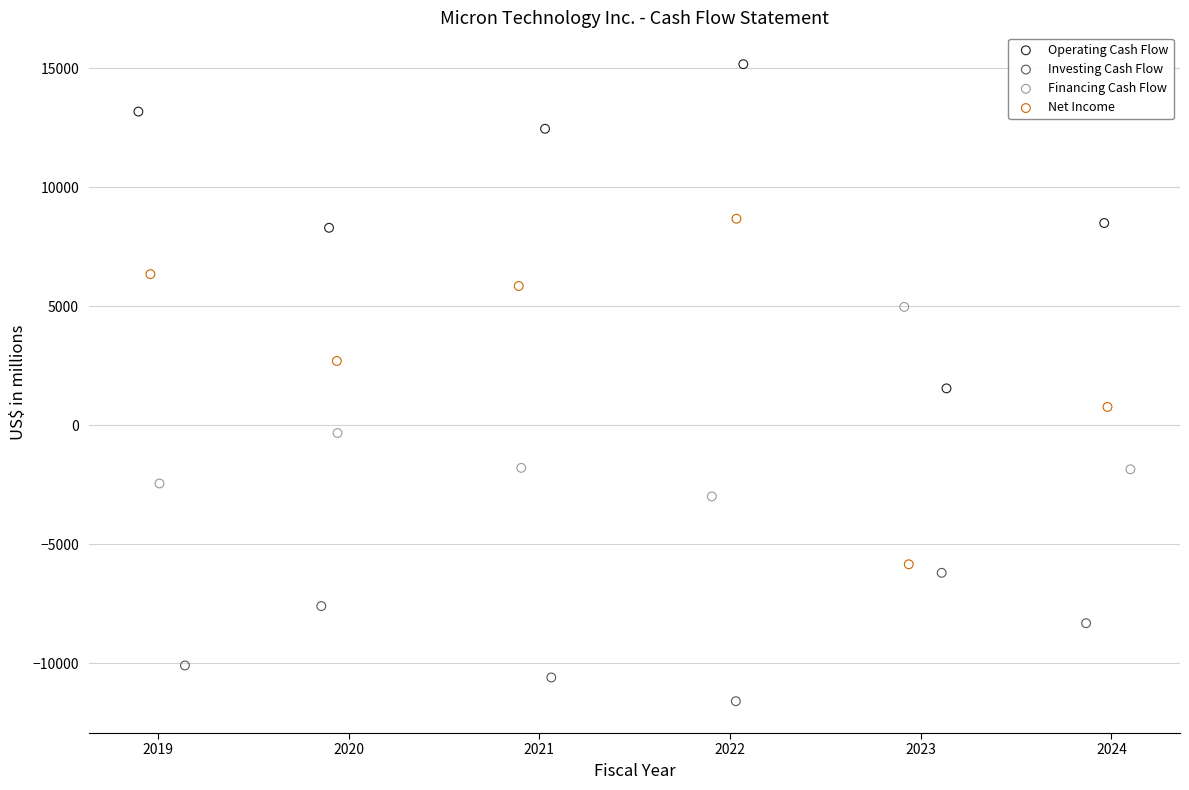

Which series contains the lowest Y value?

Investing Cash Flow